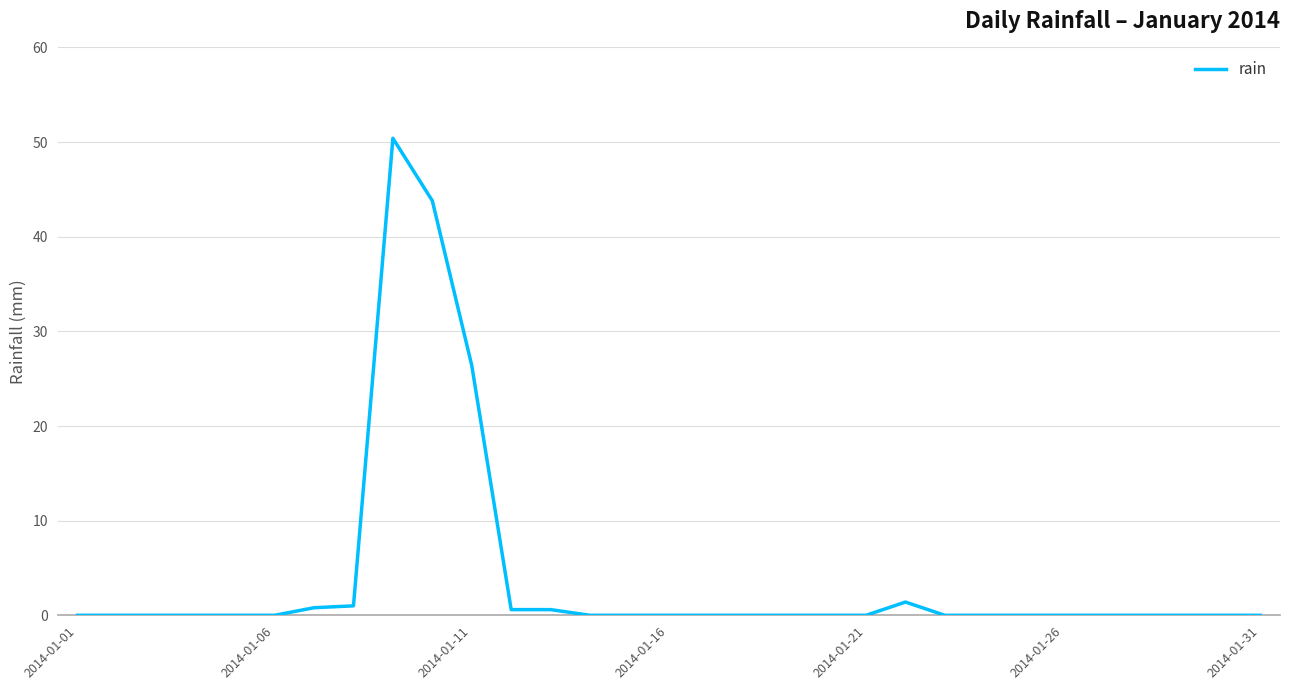

What is the maximum value shown in the chart?

50.4